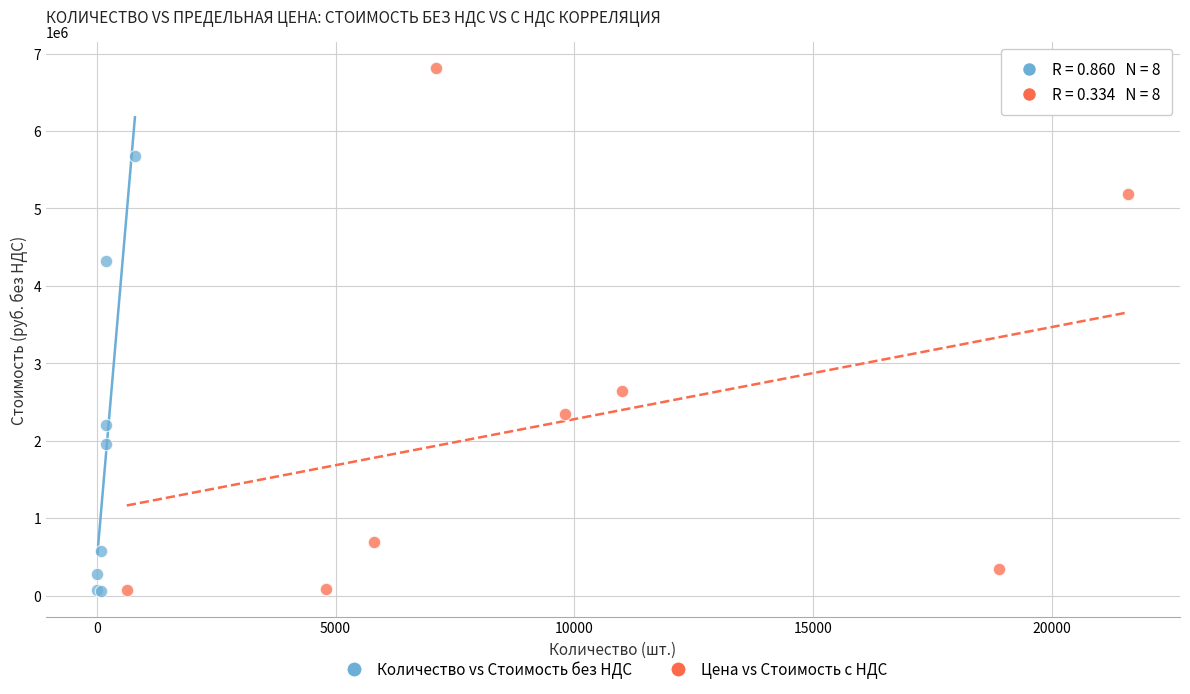

Which series has the largest Y range (max minus min)?

Цена vs Стоимость с НДС